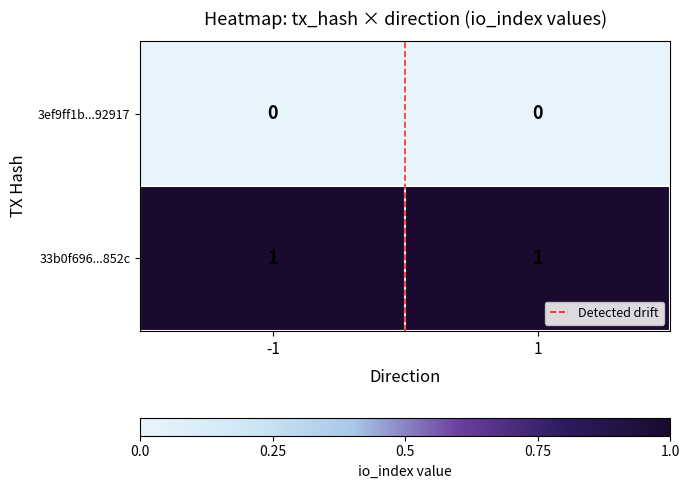

Which series has the largest total across all categories?

33b0f696...852c